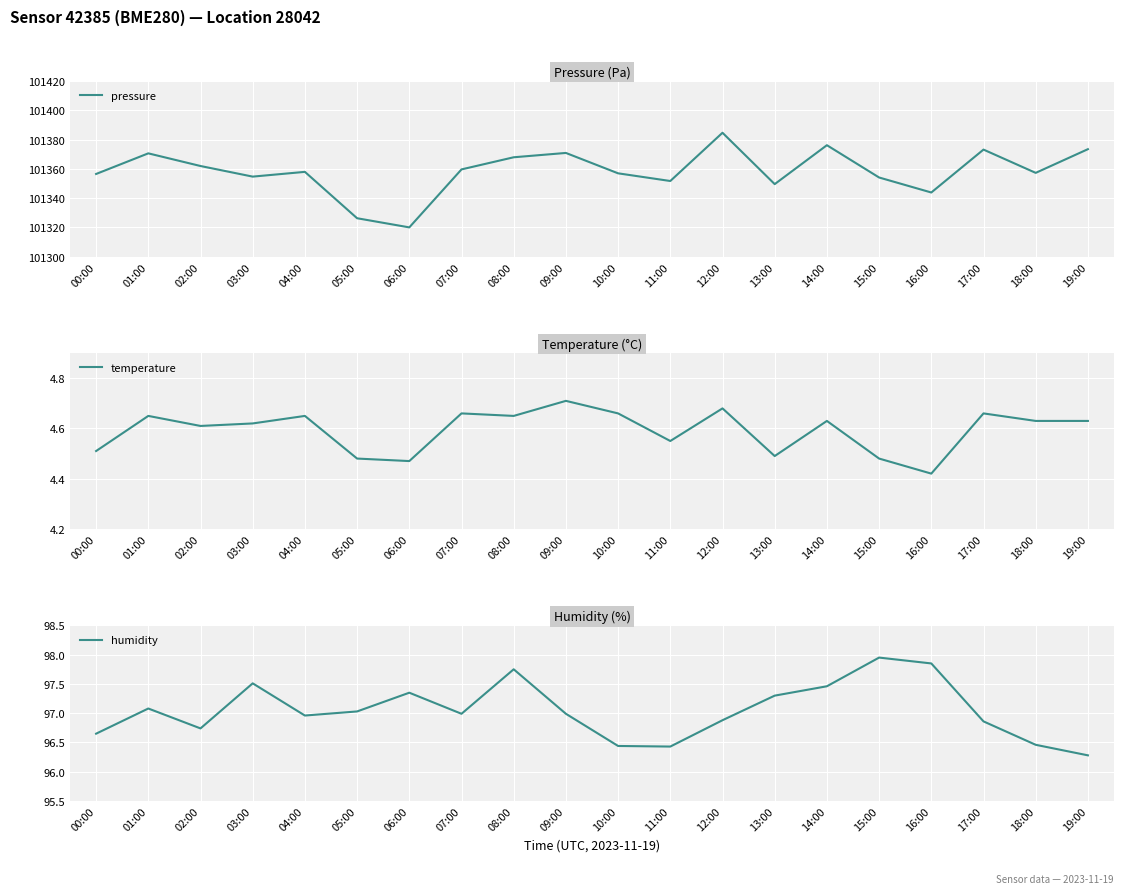

At which label is temperature closest to 4?

16:00